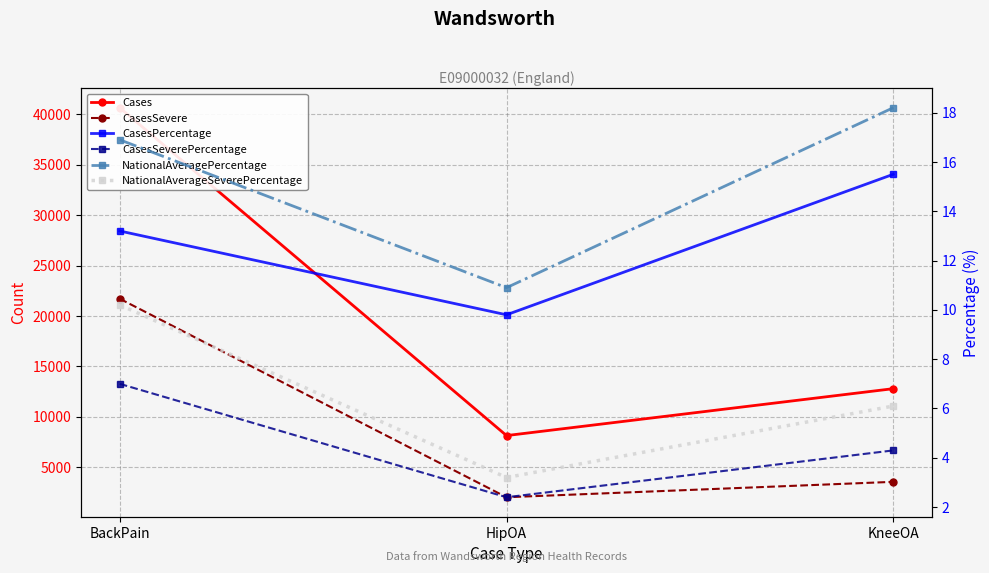

How many categories are shown in the chart?

3